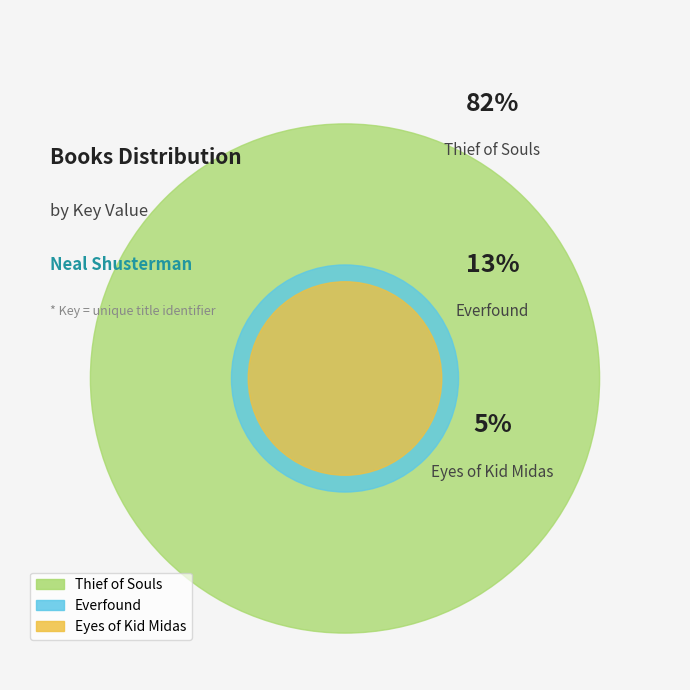

What percentage is the Thief of Souls slice, to the nearest percent?

82%